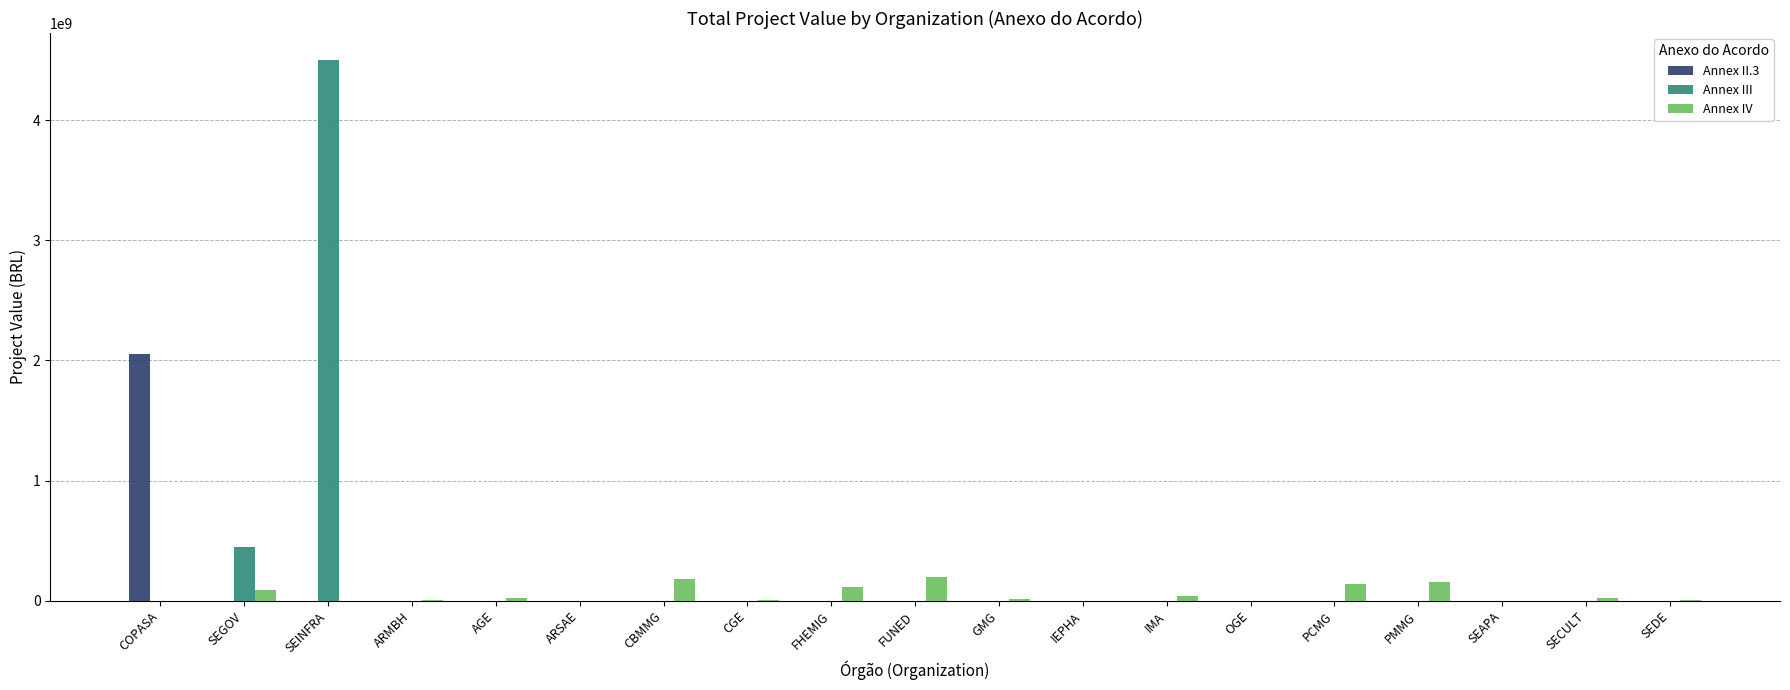

What are all the series names shown in the legend?

Annex II.3, Annex III, Annex IV